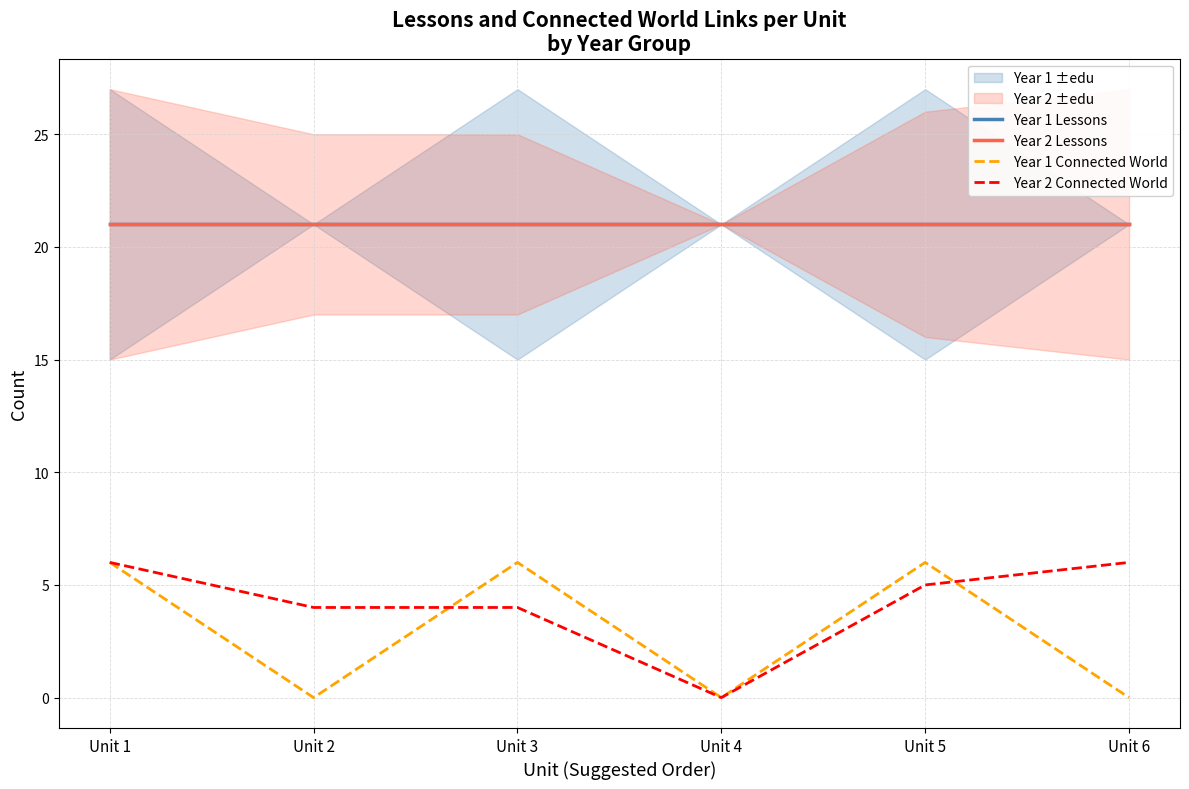

Where is Year 2 Lessons nearest to the value 21?

Unit 1